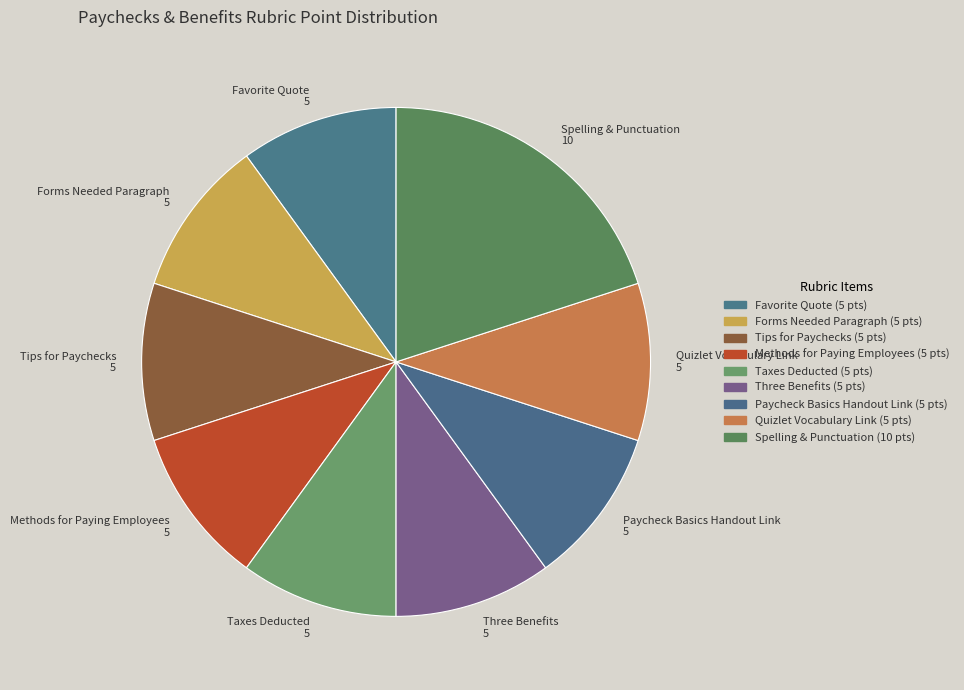

Is Forms Needed Paragraph 5 the majority of the pie?

No